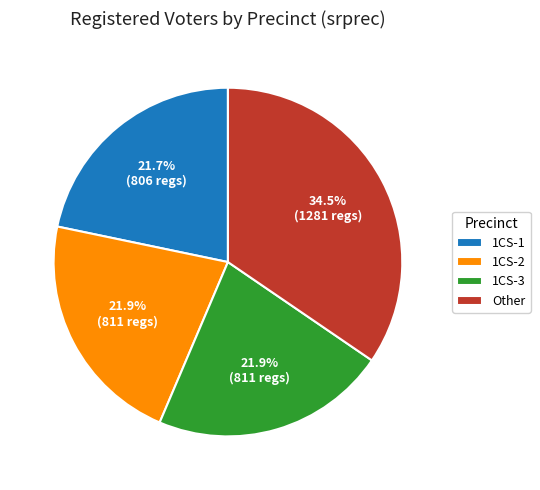

How many slices are in this pie chart?

4